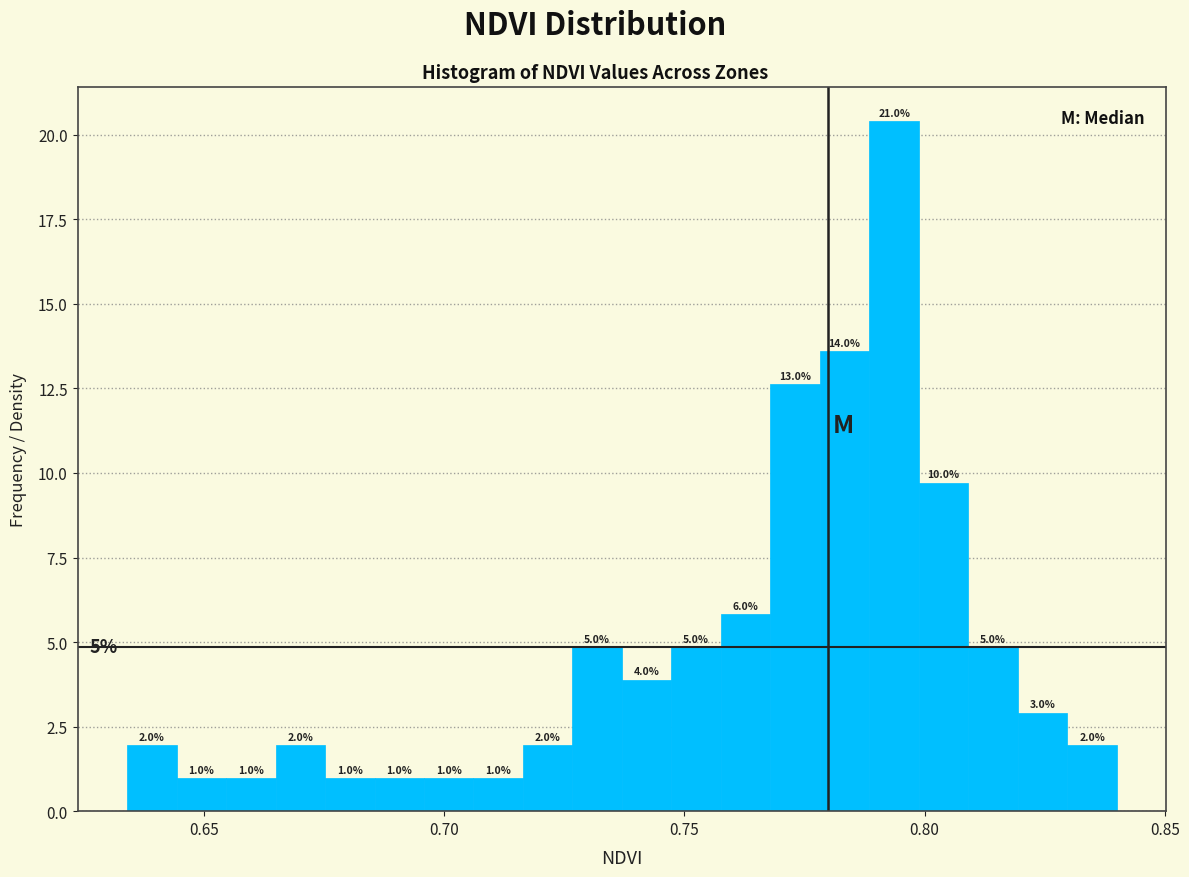

Around what value on the x-axis is the tallest bar? Give the approximate position of its centre, as read against the axis.

0.795